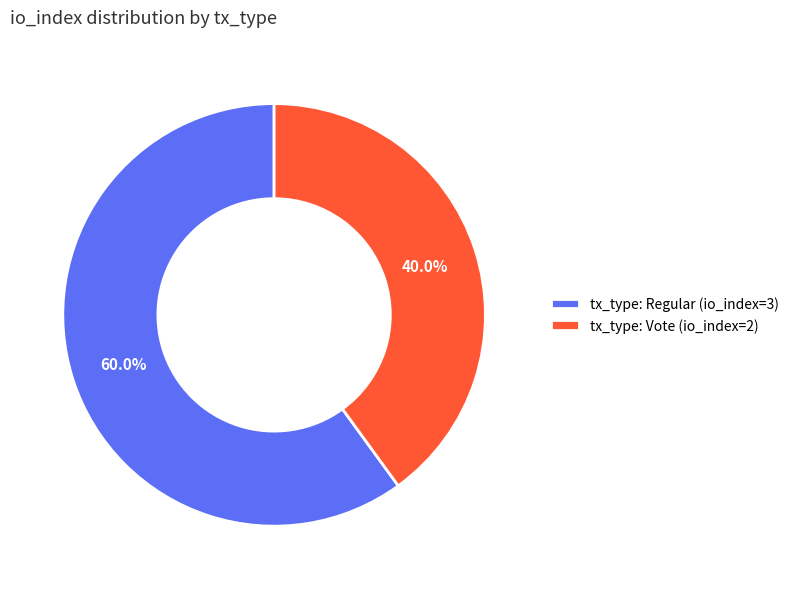

Count the number of slices in the pie.

2